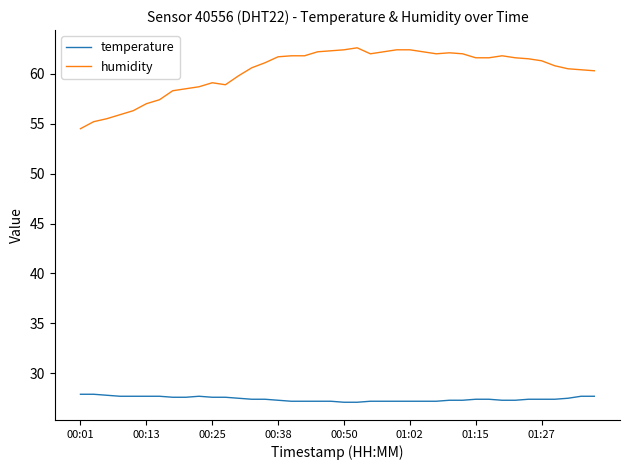

Which series has the largest range (max minus min)?

humidity